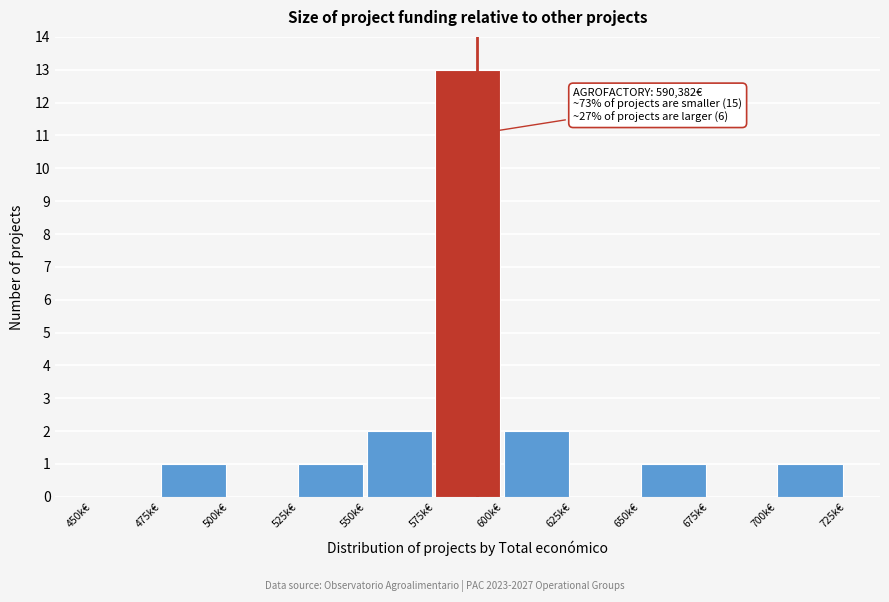

Reading right to left, list all the values displayed in this chart.

700k€=1	675k€=0	650k€=1	625k€=0	600k€=2	575k€=13	550k€=2	525k€=1	500k€=0	475k€=1	450k€=0